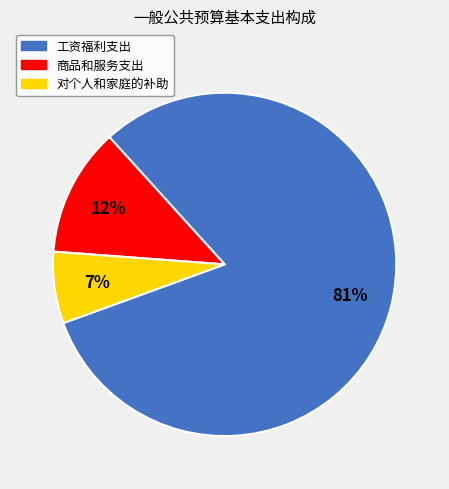

Combined, do 工资福利支出 and 对个人和家庭的补助 account for over 50%?

Yes